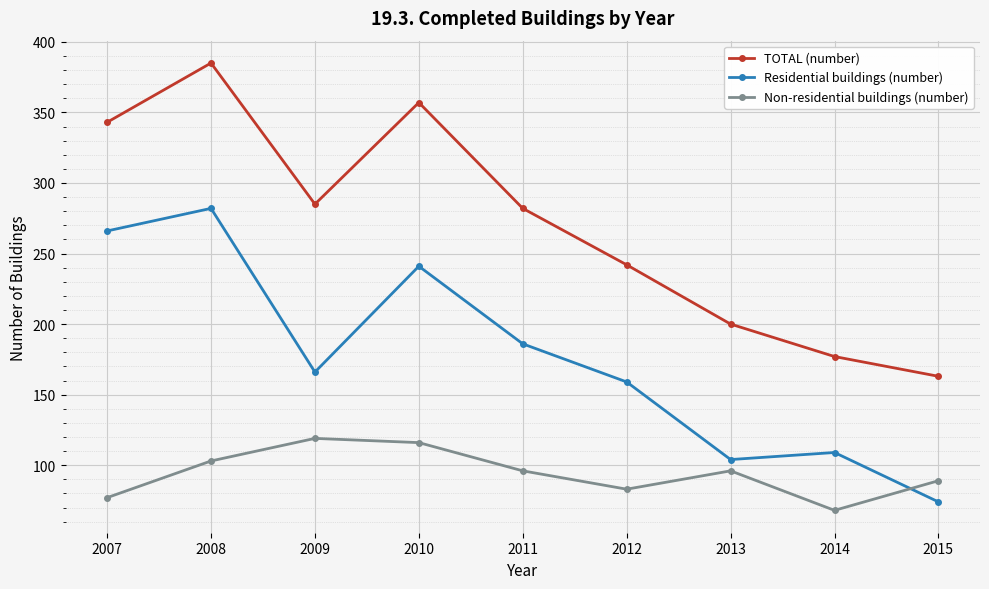

Reading right to left, transcribe all the data shown in this chart.

TOTAL (number): 2015=163	2014=177	2013=200	2012=242	2011=282	2010=357	2009=285	2008=385	2007=343
Residential buildings (number): 2015=74	2014=109	2013=104	2012=159	2011=186	2010=241	2009=166	2008=282	2007=266
Non-residential buildings (number): 2015=89	2014=68	2013=96	2012=83	2011=96	2010=116	2009=119	2008=103	2007=77